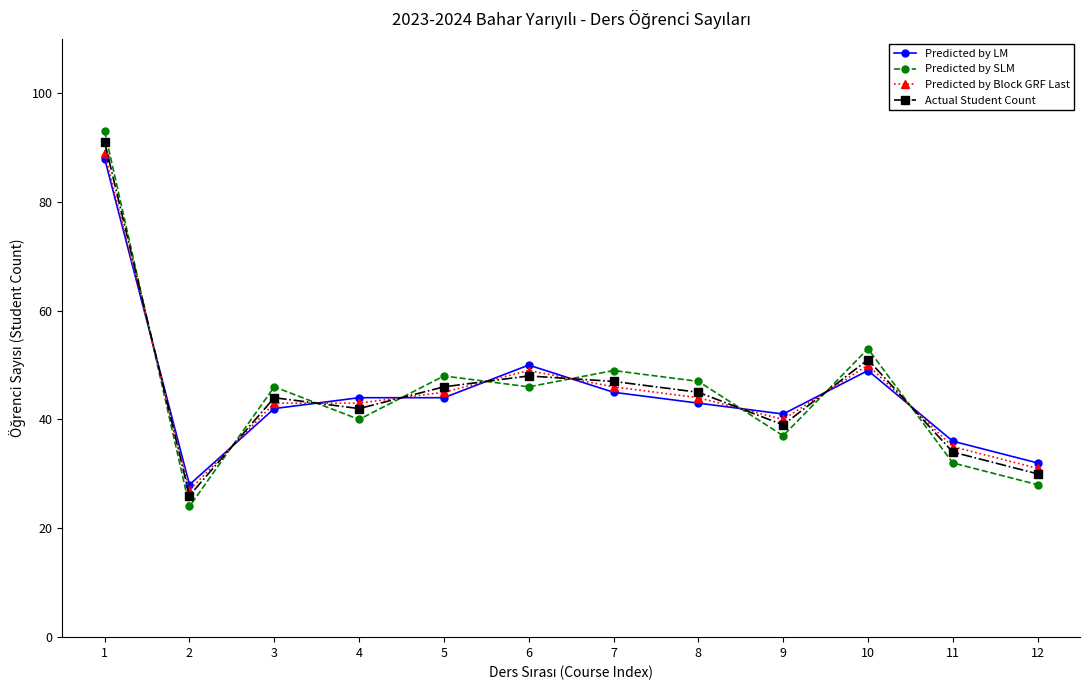

What is the value of the Actual Student Count point at the 12th from the left?

30